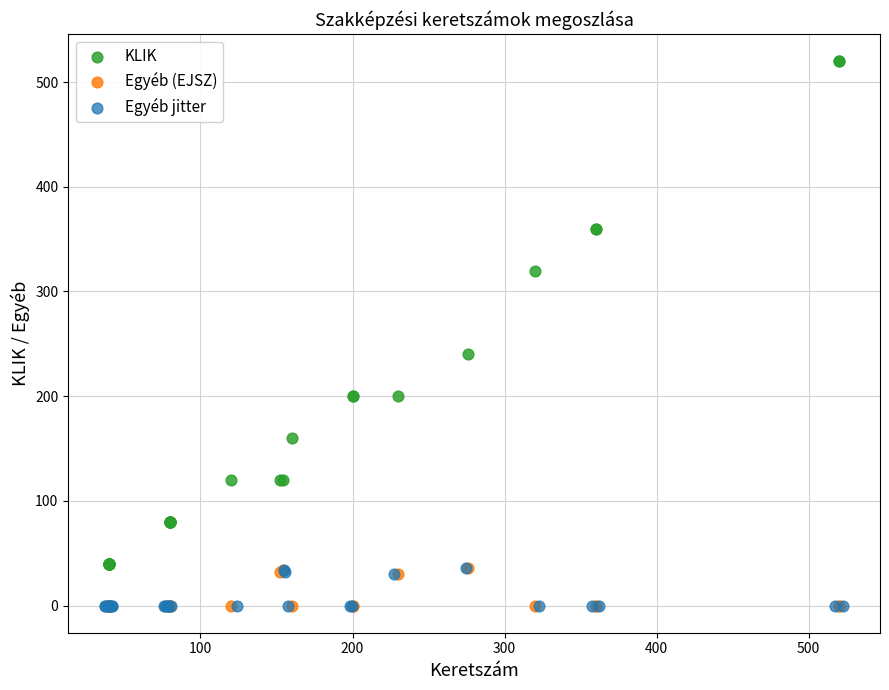

Which series reaches the maximum Y coordinate?

KLIK